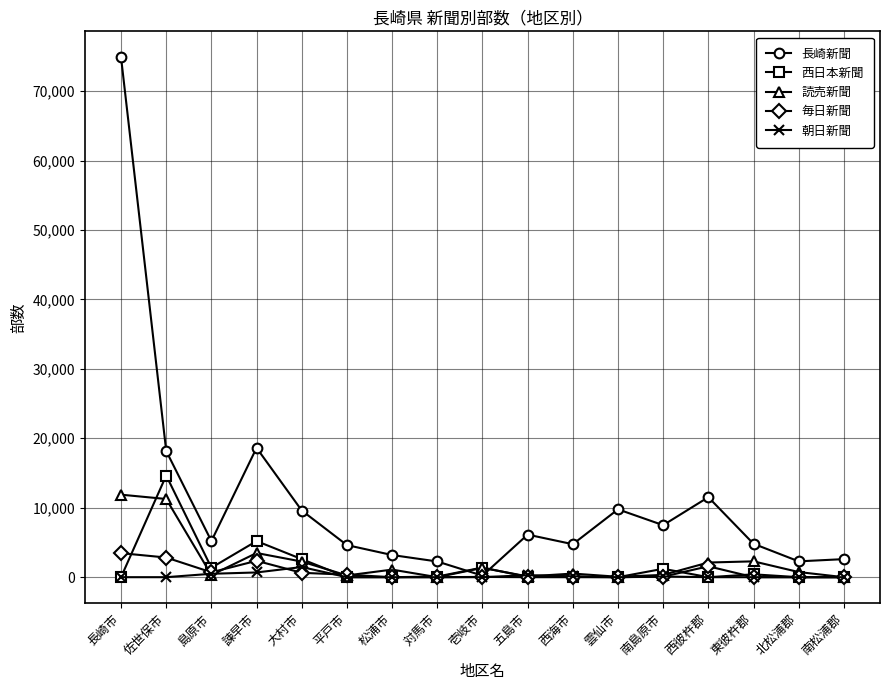

The 毎日新聞 series shows 0 at 松浦市. True or false?

True